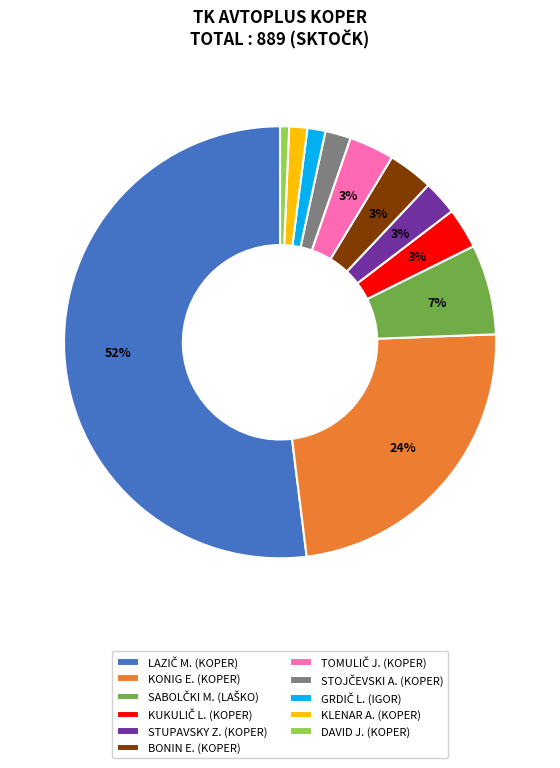

Is there a majority slice in this chart?

Yes